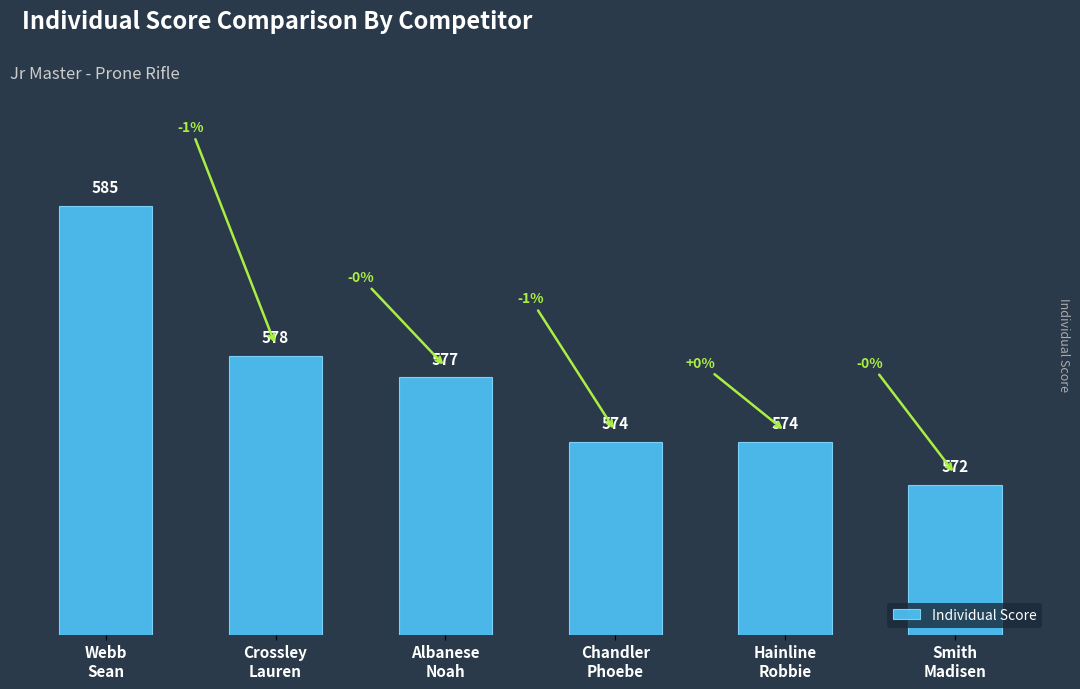

At which label is the value closest to 578?

Crossley
Lauren